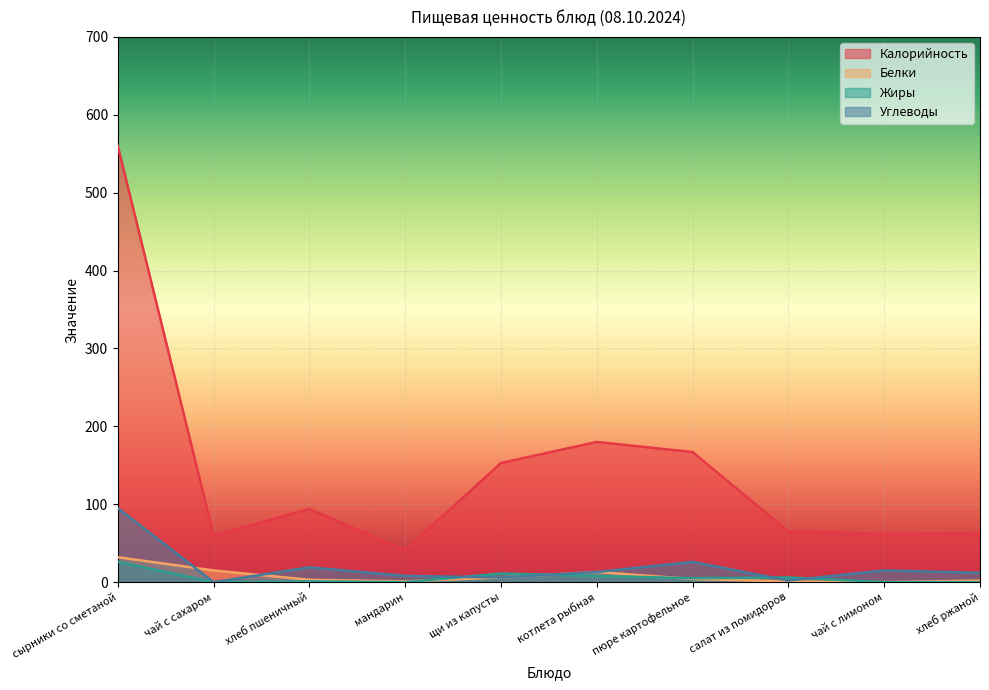

What is the highest value of the Белки series?

32